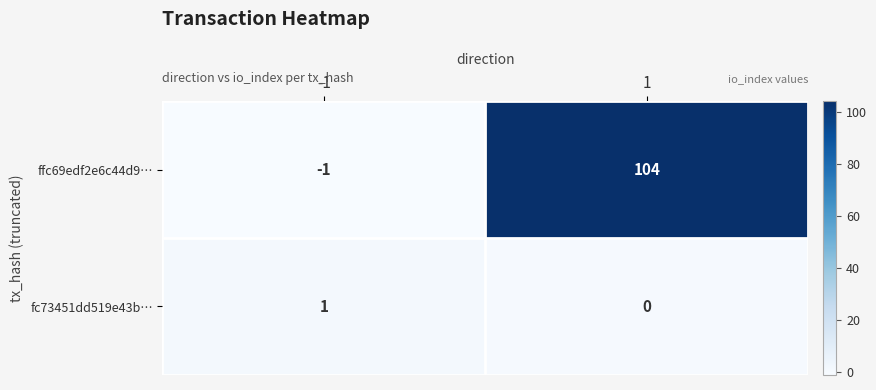

What is the average value of the ffc69edf2e6c44d9… series?

52